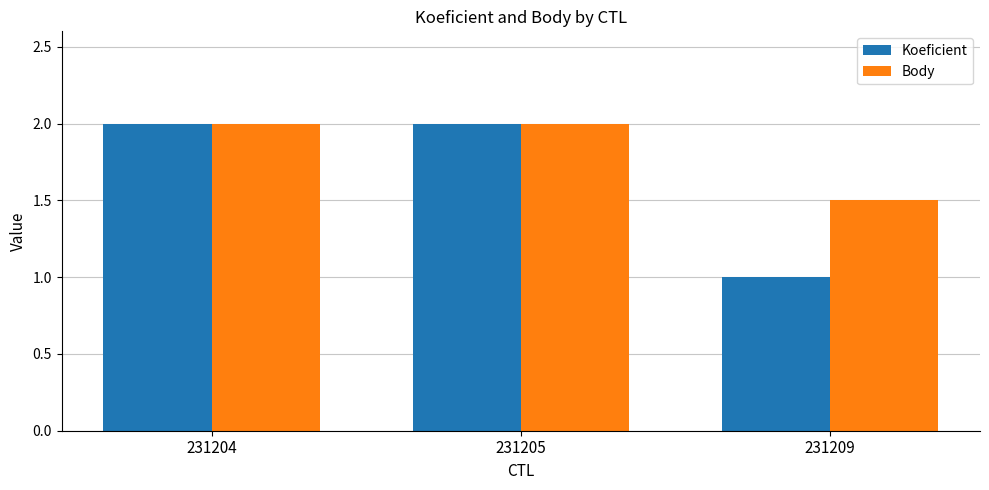

Which series has the largest total across all categories?

Body